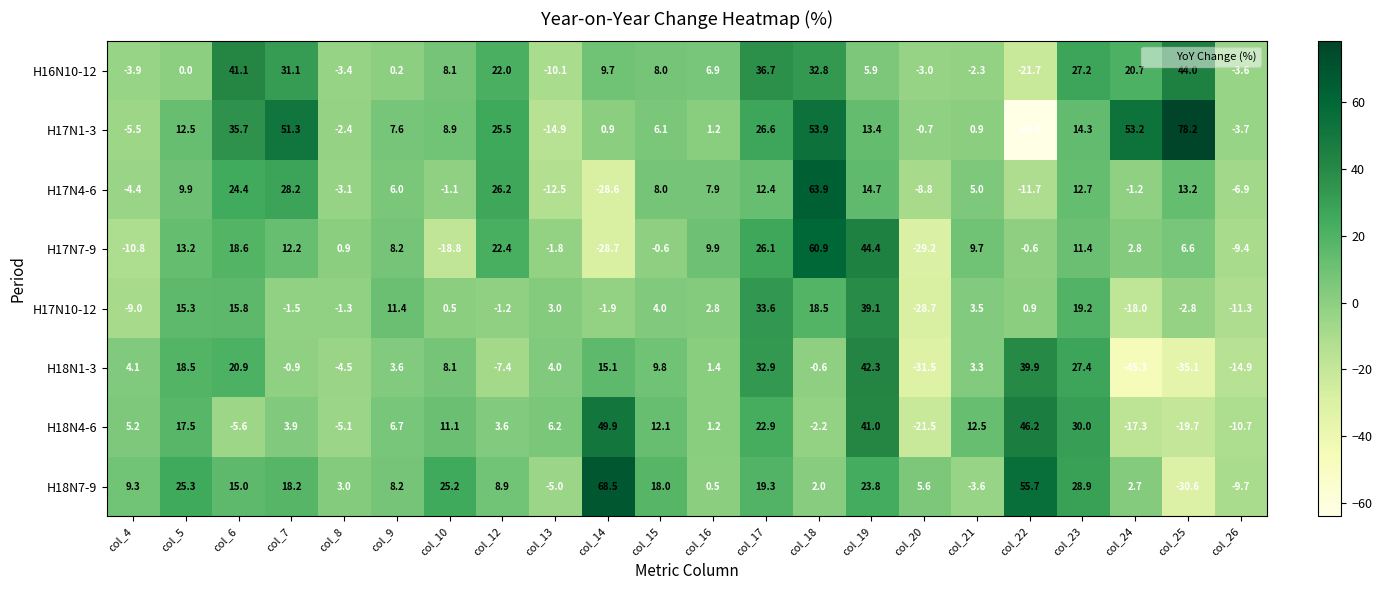

What is the sum of the H17N7-9 values at col_10 and col_14?

-47.5